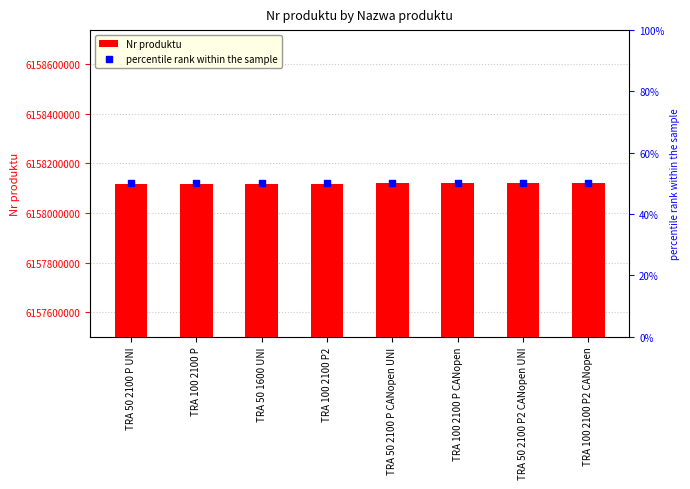

Which series has the largest total across all categories?

Nr produktu